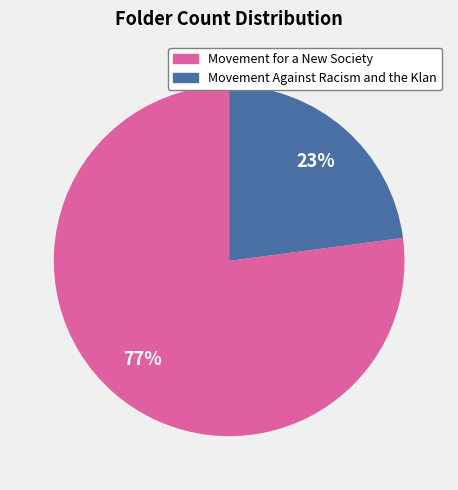

To the nearest percent, what is the average slice percentage?

50%